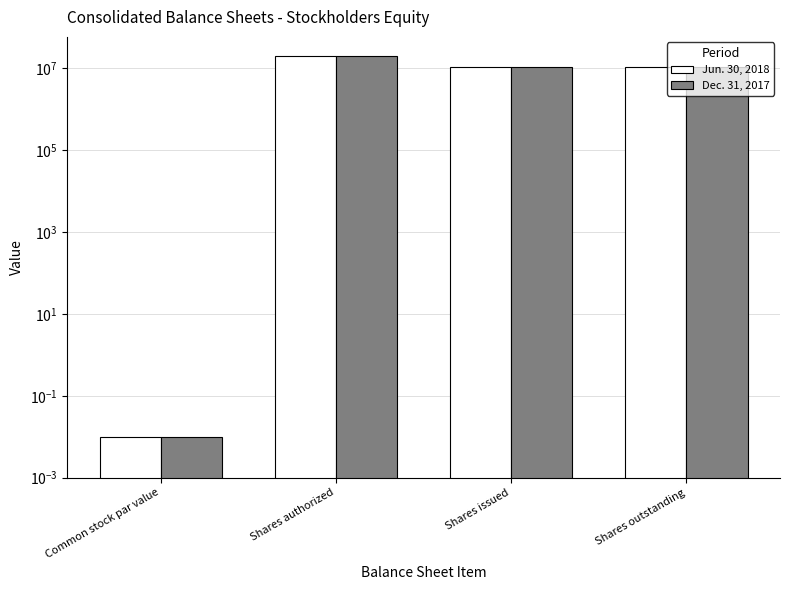

Is the value of Jun. 30, 2018 at Shares outstanding greater than the value of Dec. 31, 2017 at Shares authorized?

No